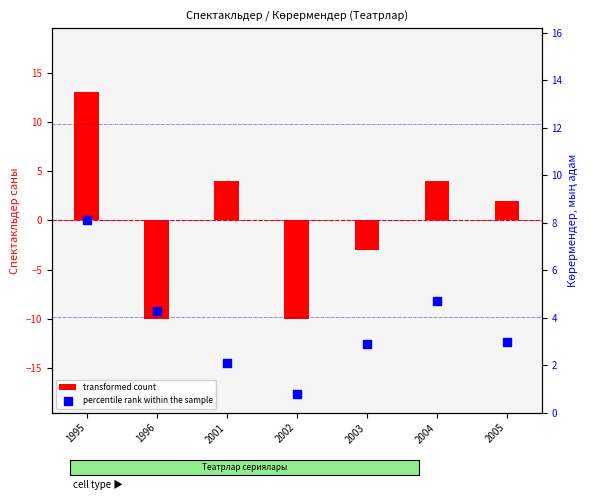

Which series has the largest Y range (max minus min)?

transformed count